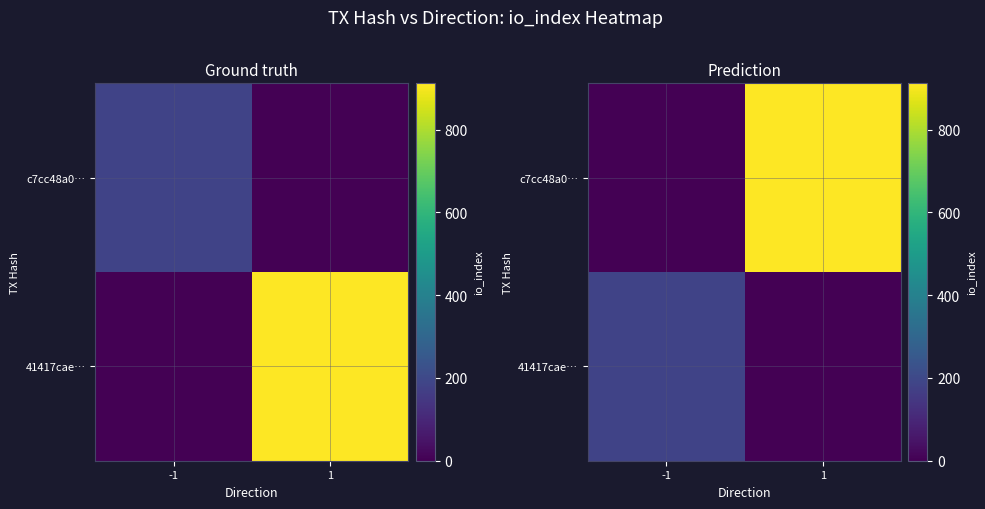

Which series has the largest range (max minus min)?

c7cc48a0…